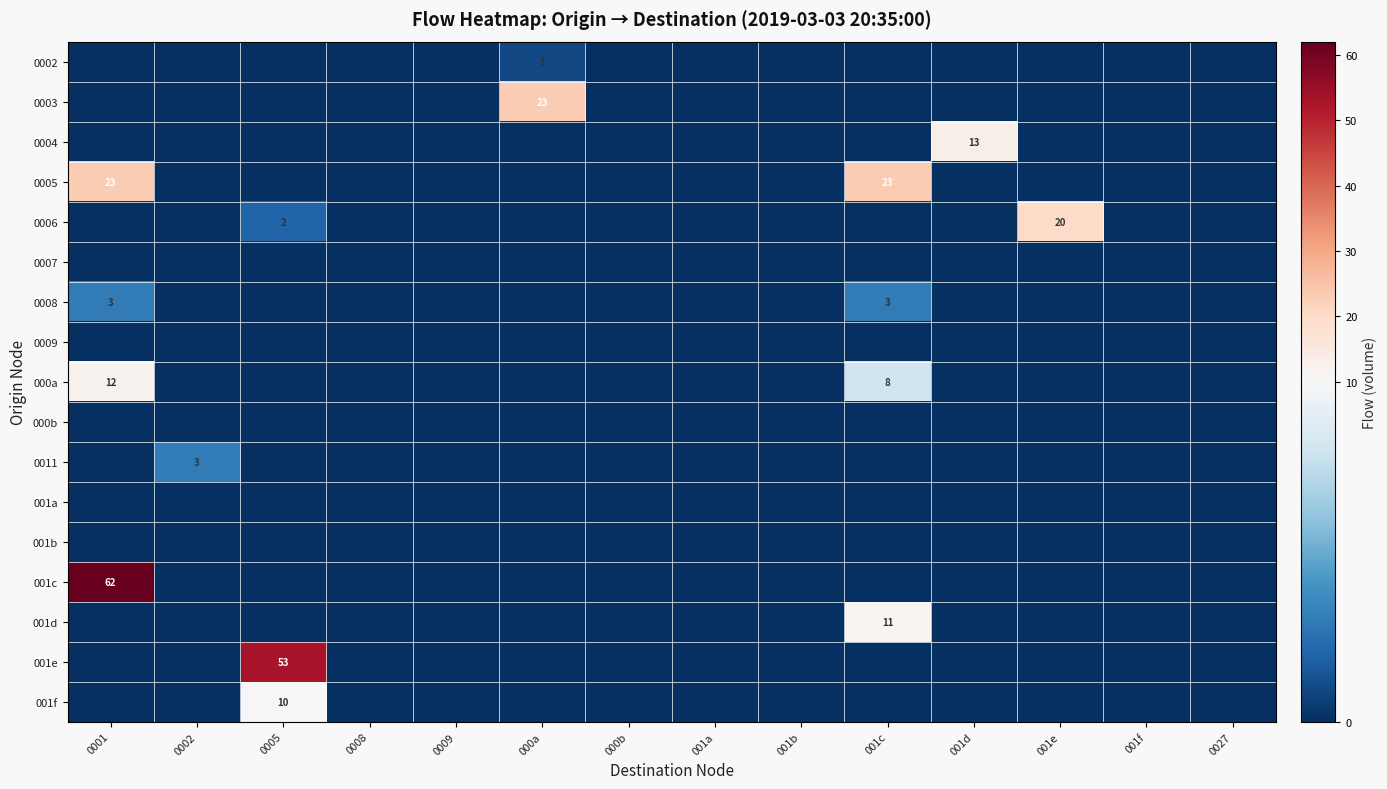

What is the total value across all series at 0005?

65